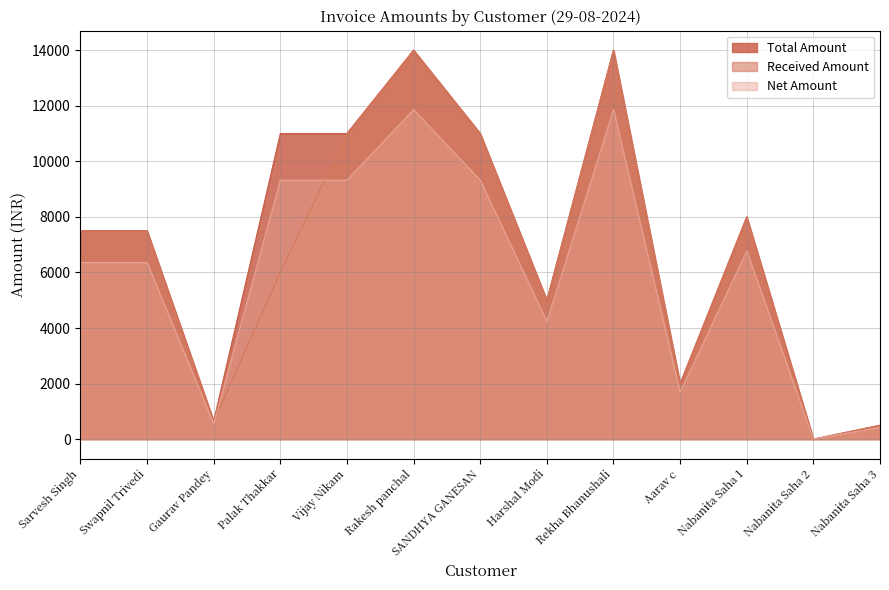

At which category is the sum across all series the highest?

Rakesh panchal